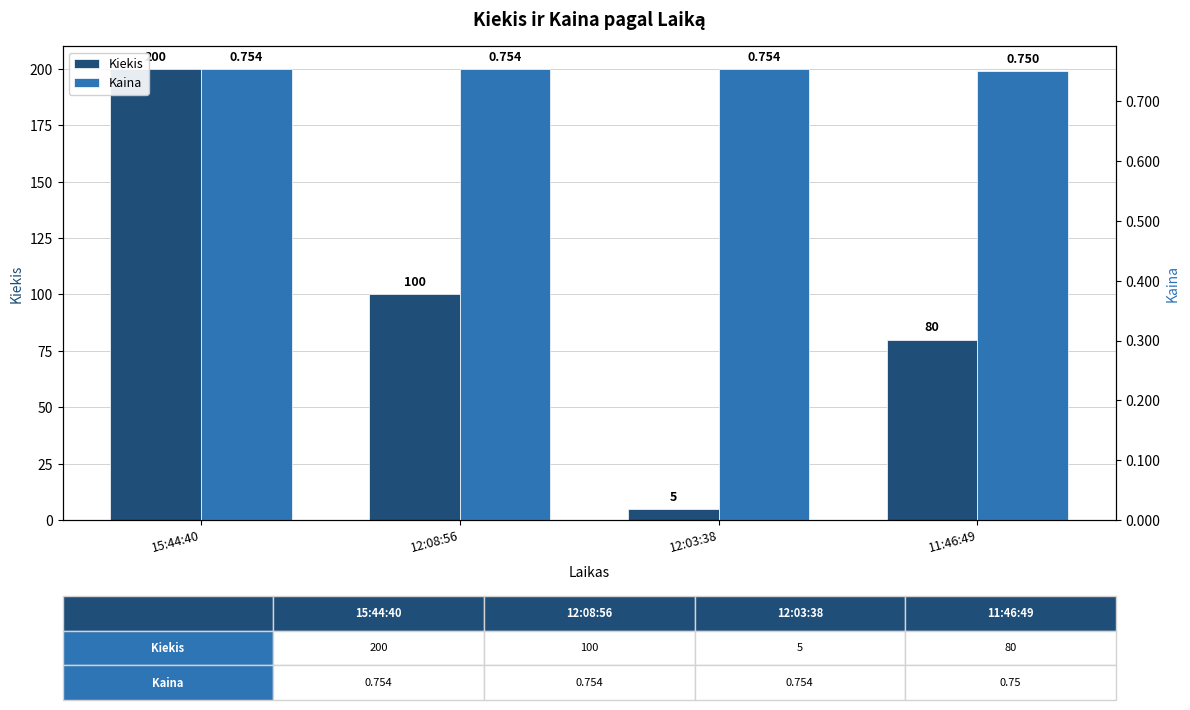

What is the difference between the highest and lowest values at 11:46:49?

79.2